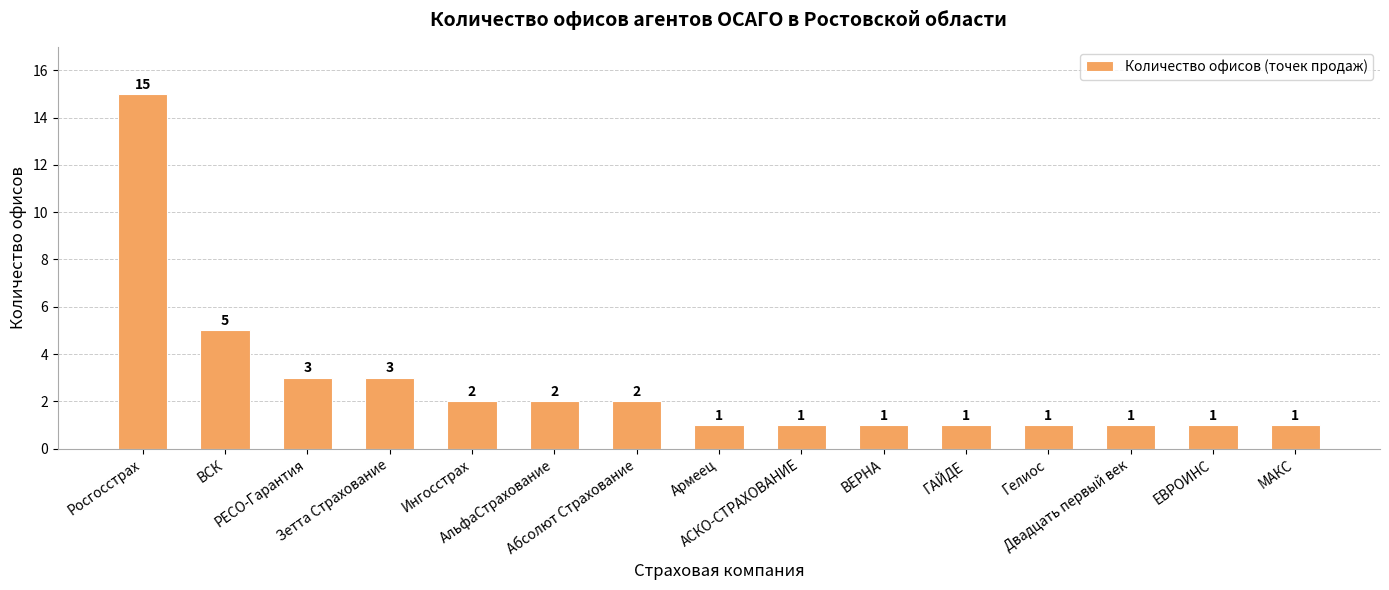

How many data points are above 1?

7